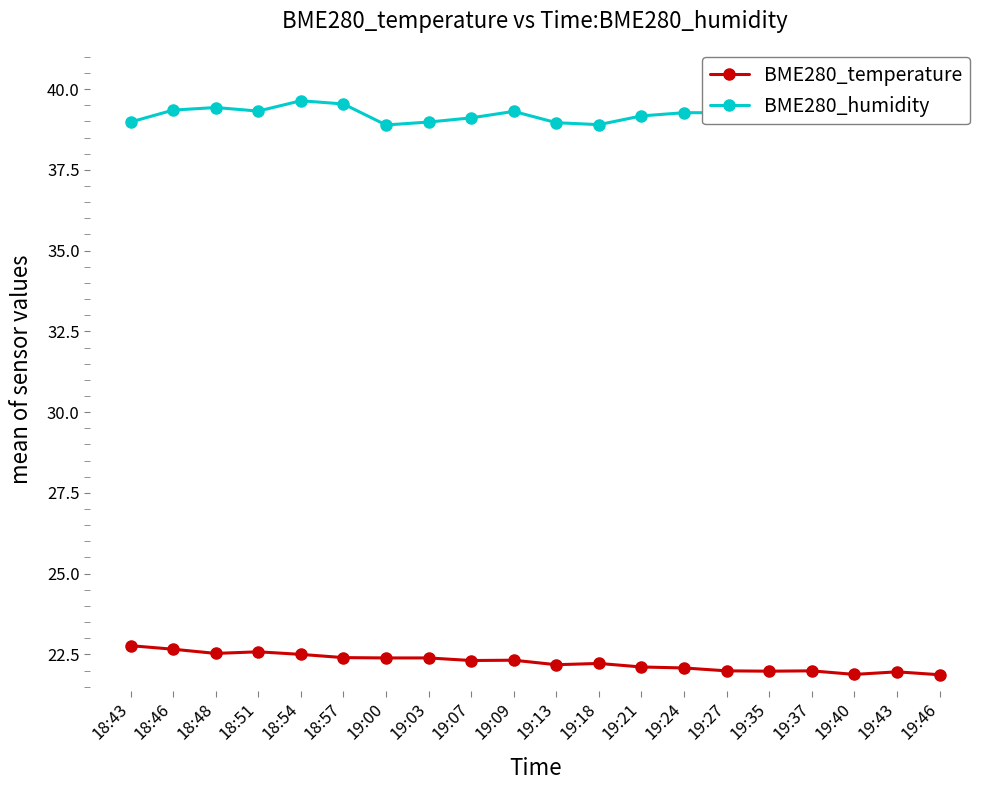

What is the sum of the BME280_humidity values at 18:57 and 19:09?

78.8